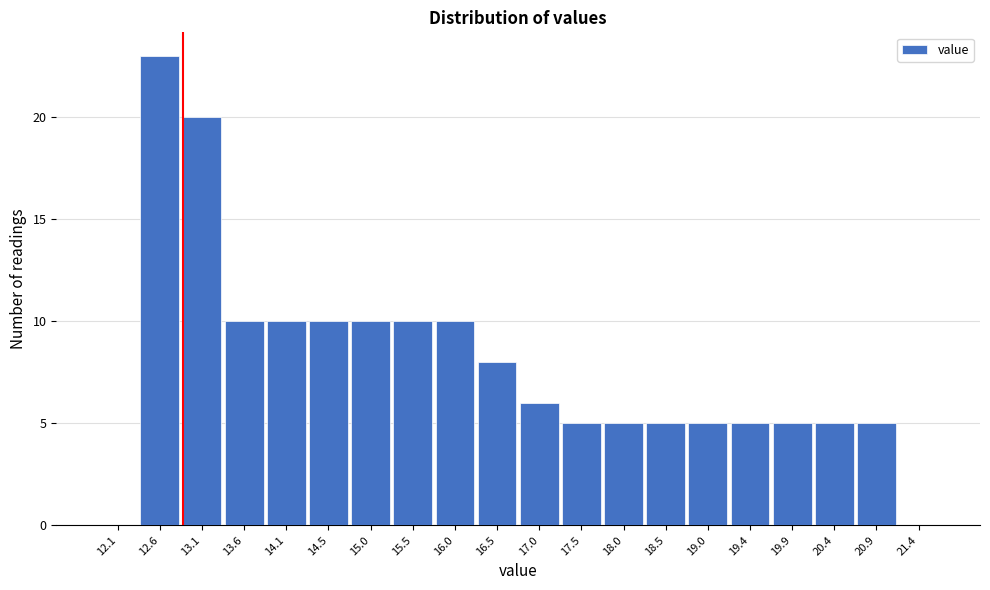

Reading left to right, list all the values displayed in this chart.

12.1=0	12.6=23	13.1=20	13.6=10	14.1=10	14.5=10	15.0=10	15.5=10	16.0=10	16.5=8	17.0=6	17.5=5	18.0=5	18.5=5	19.0=5	19.4=5	19.9=5	20.4=5	20.9=5	21.4=0